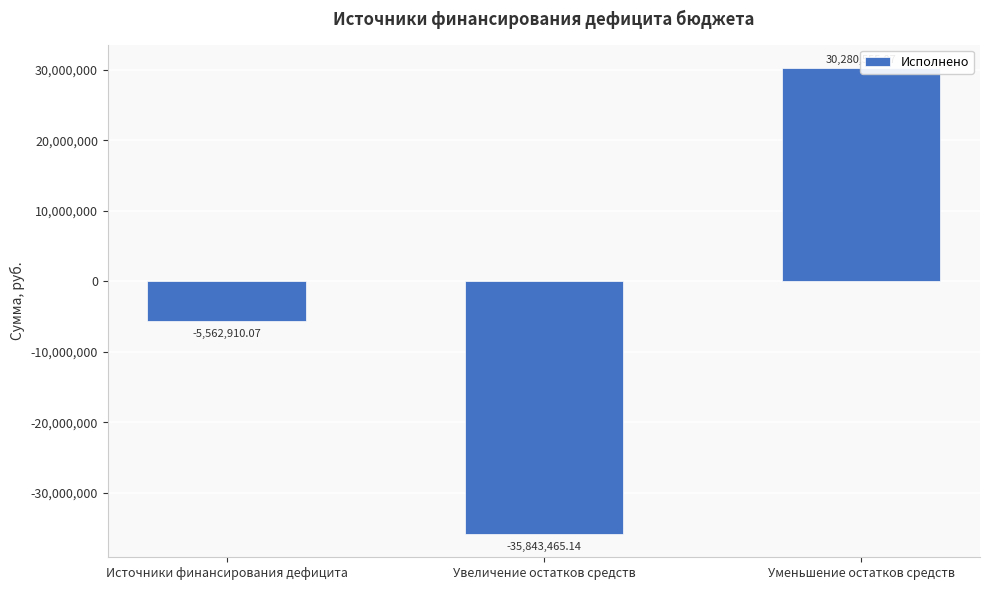

What is the difference between the values at Увеличение остатков средств and Уменьшение остатков средств?

66124020.2